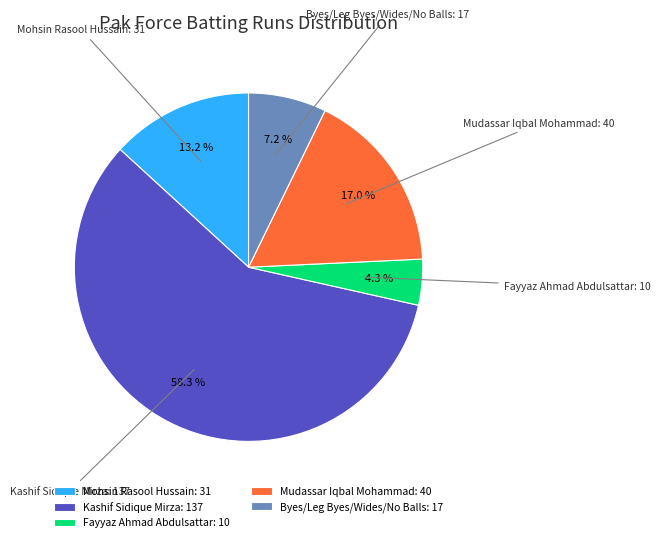

Is it true that Mudassar Iqbal Mohammad is 23% of the pie?

False